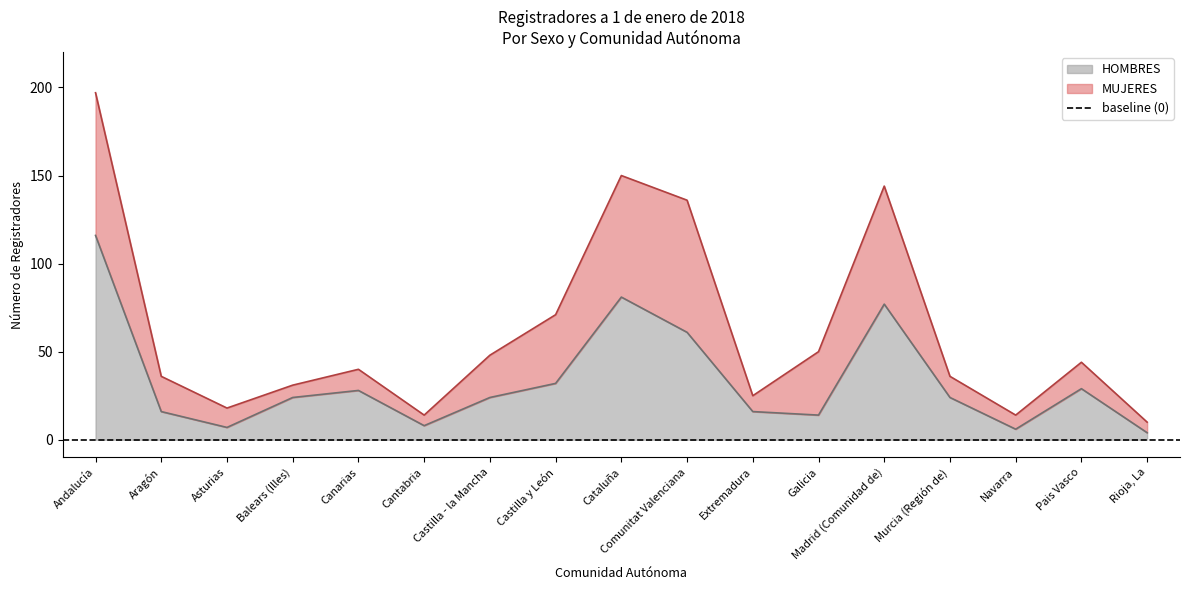

Does the chart display data point markers on the line(s)?

No